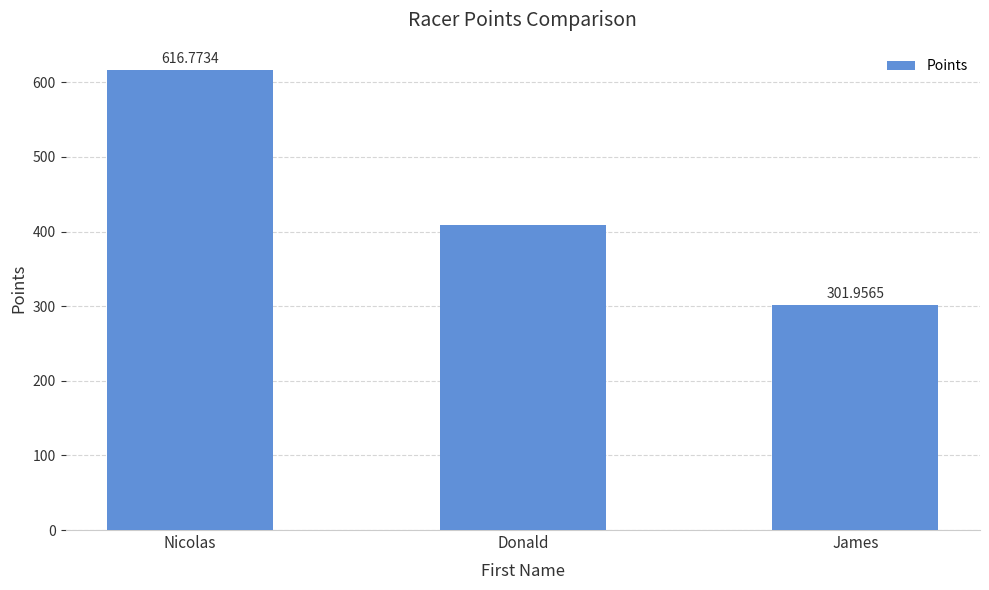

What is the approximate value at Nicolas?

616.8